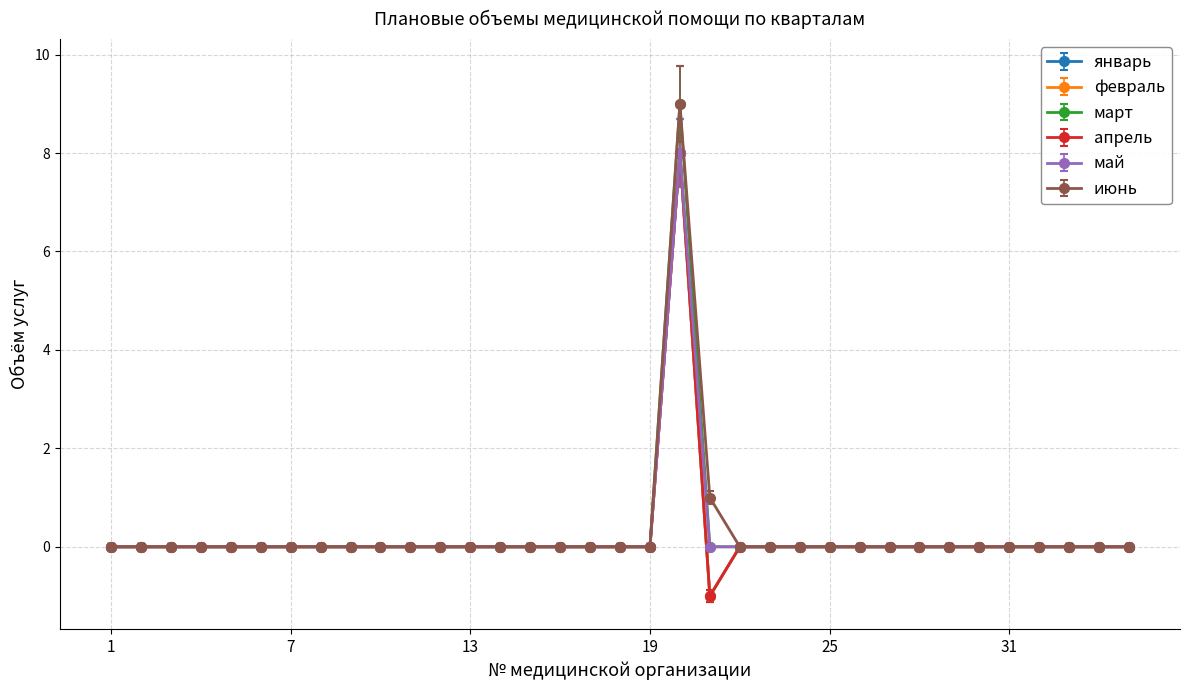

True or false: январь has more than 0 points higher than both neighbors.

True